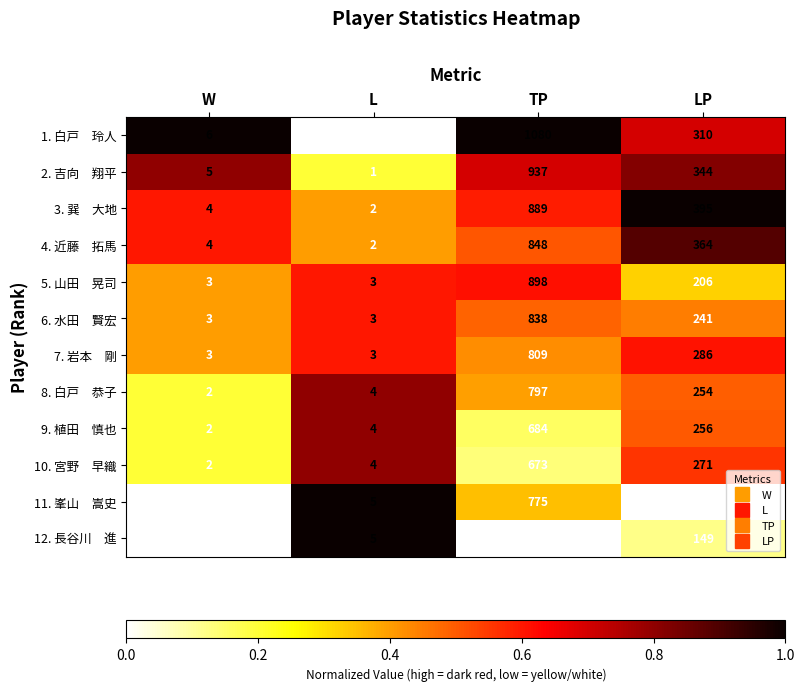

Which label corresponds to the largest value in the chart?

TP